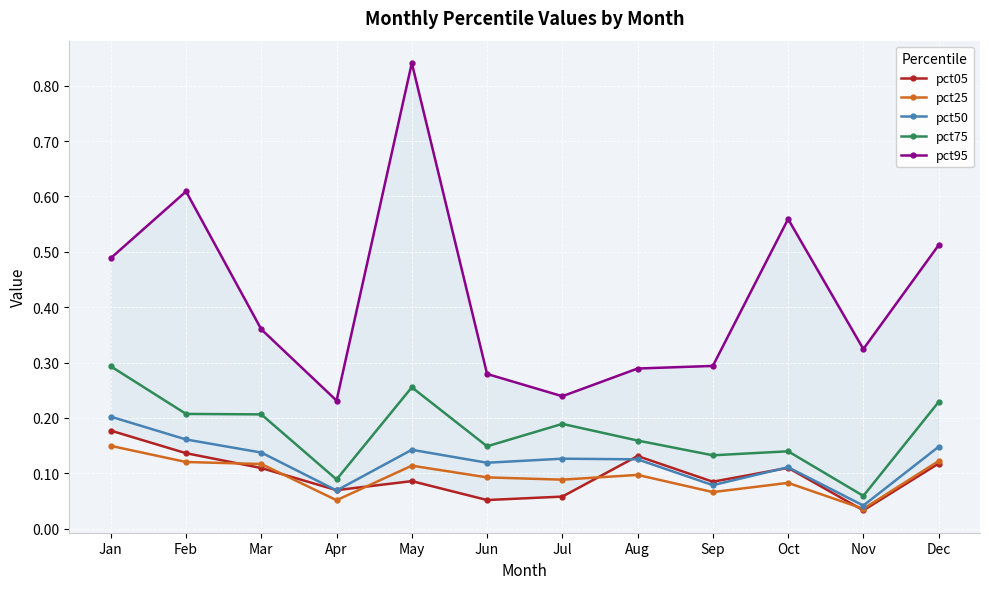

Reading left to right, list all the values displayed in this chart.

pct05: Jan=0.2	Feb=0.1	Mar=0.1	Apr=0.1	May=0.1	Jun=0.1	Jul=0.1	Aug=0.1	Sep=0.1	Oct=0.1	Nov=0.0	Dec=0.1
pct25: Jan=0.1	Feb=0.1	Mar=0.1	Apr=0.1	May=0.1	Jun=0.1	Jul=0.1	Aug=0.1	Sep=0.1	Oct=0.1	Nov=0.0	Dec=0.1
pct50: Jan=0.2	Feb=0.2	Mar=0.1	Apr=0.1	May=0.1	Jun=0.1	Jul=0.1	Aug=0.1	Sep=0.1	Oct=0.1	Nov=0.0	Dec=0.1
pct75: Jan=0.3	Feb=0.2	Mar=0.2	Apr=0.1	May=0.3	Jun=0.1	Jul=0.2	Aug=0.2	Sep=0.1	Oct=0.1	Nov=0.1	Dec=0.2
pct95: Jan=0.5	Feb=0.6	Mar=0.4	Apr=0.2	May=0.8	Jun=0.3	Jul=0.2	Aug=0.3	Sep=0.3	Oct=0.6	Nov=0.3	Dec=0.5